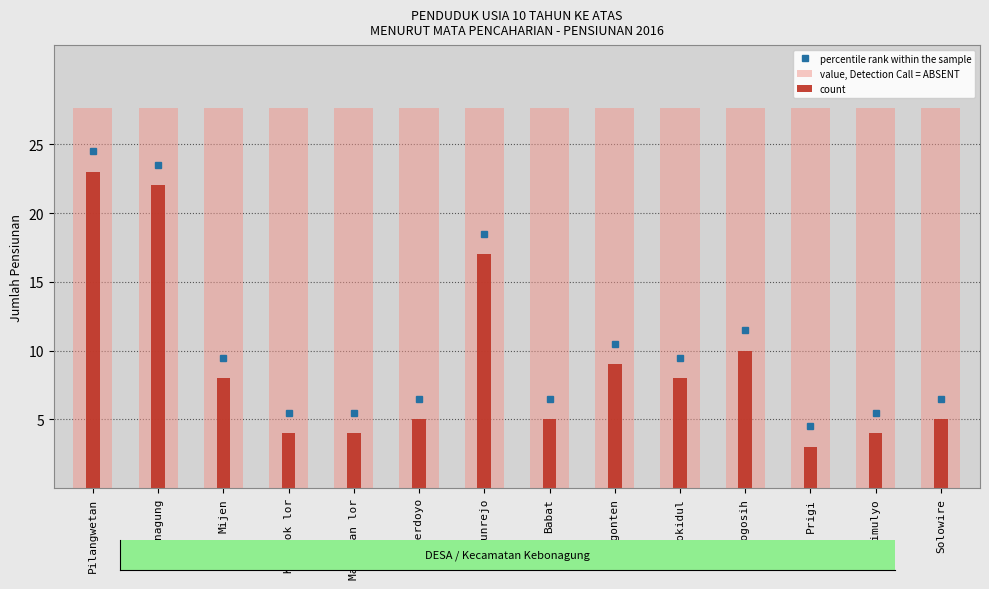

What is the total value across all series at Sarimulyo?

31.6